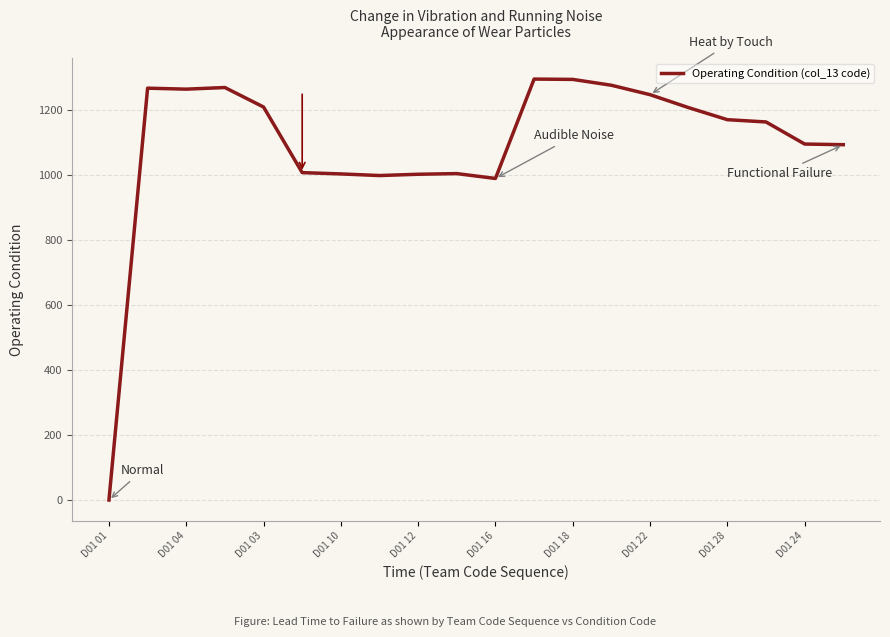

What is the difference between the maximum and minimum values?

1296